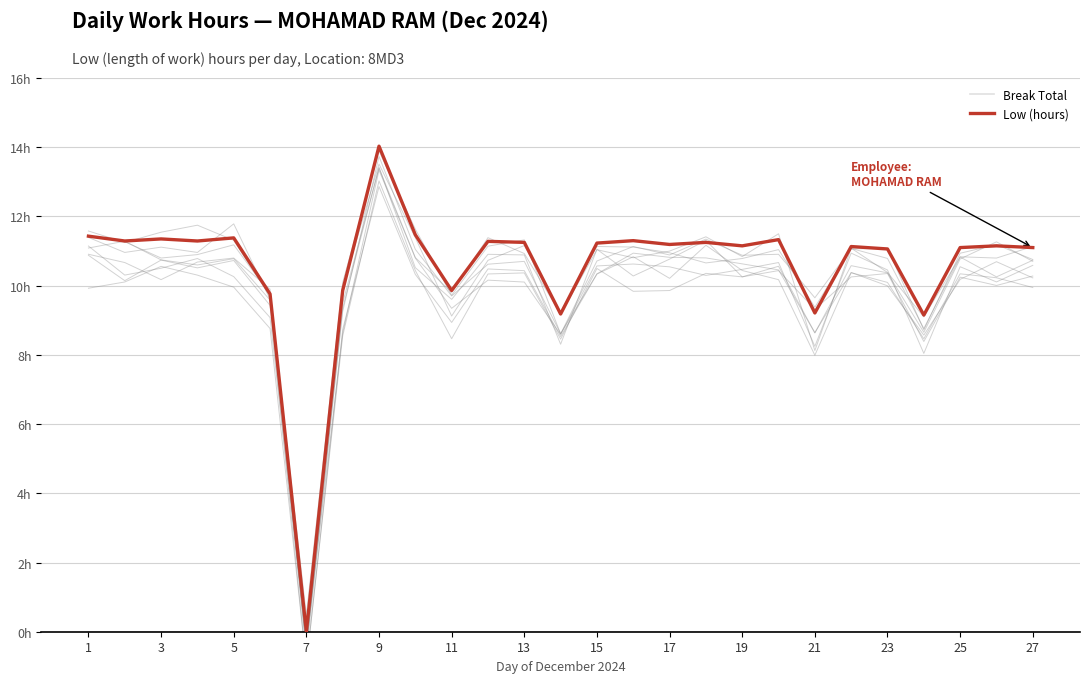

The value of Break Total at 23 is 0.0. True or false?

True